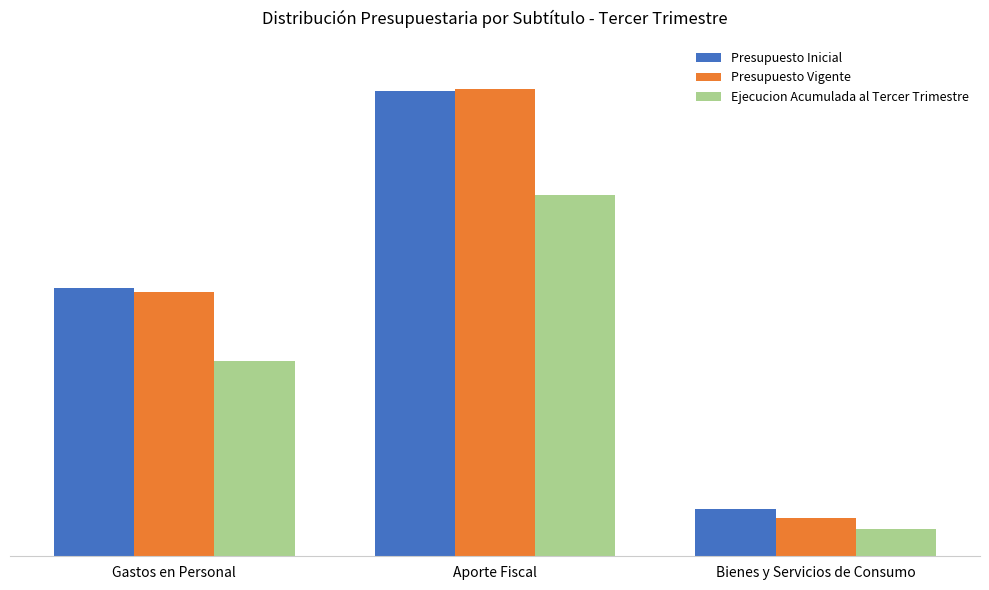

At which category is the sum across all series the highest?

Aporte Fiscal